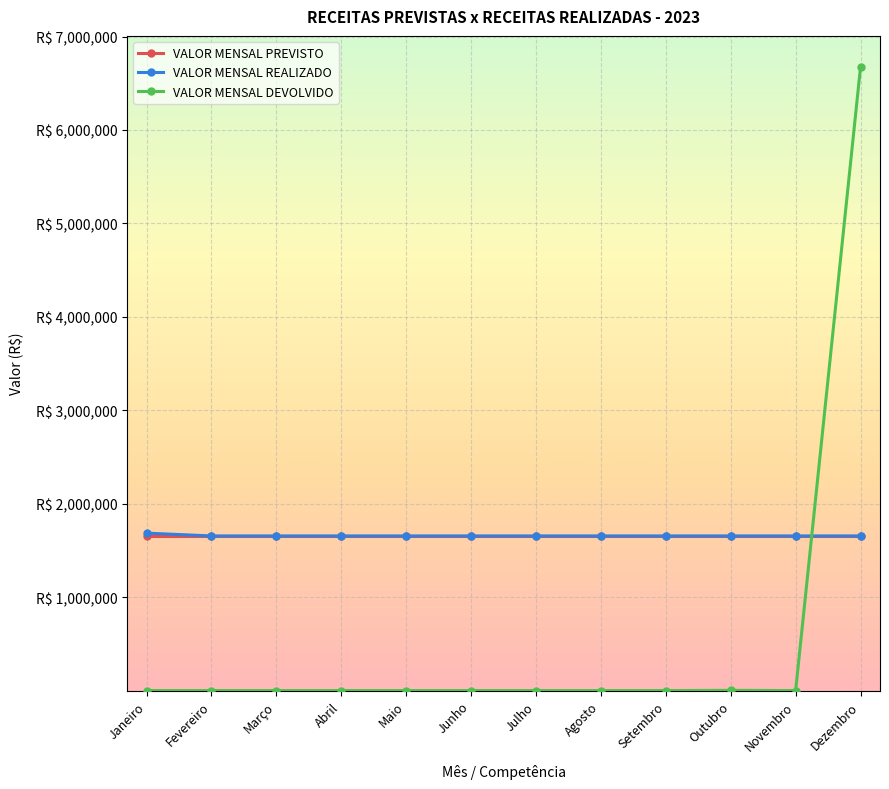

At how many categories does at least one series exceed 2981277?

1